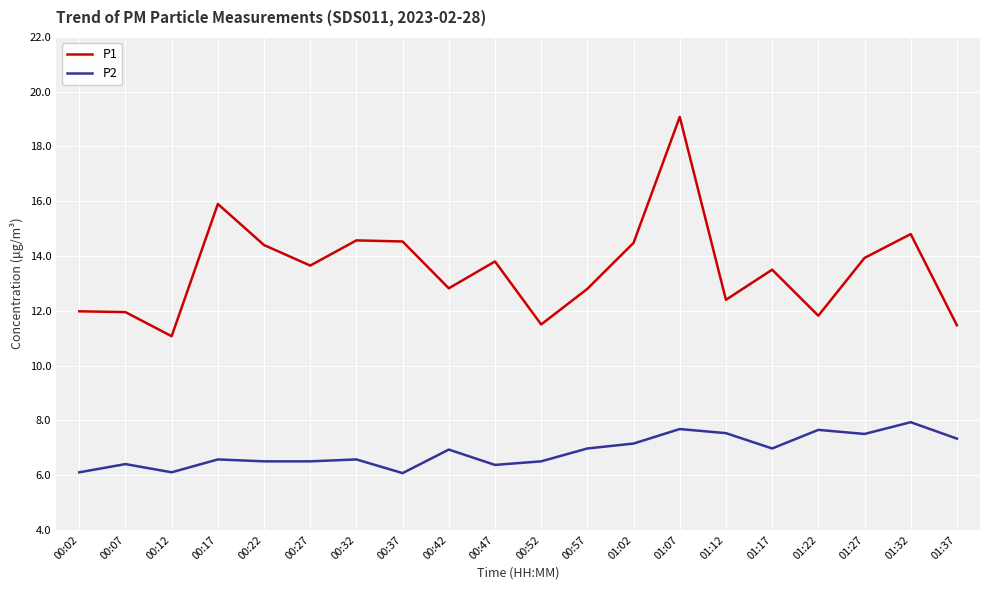

What position from the left is 01:02?

13